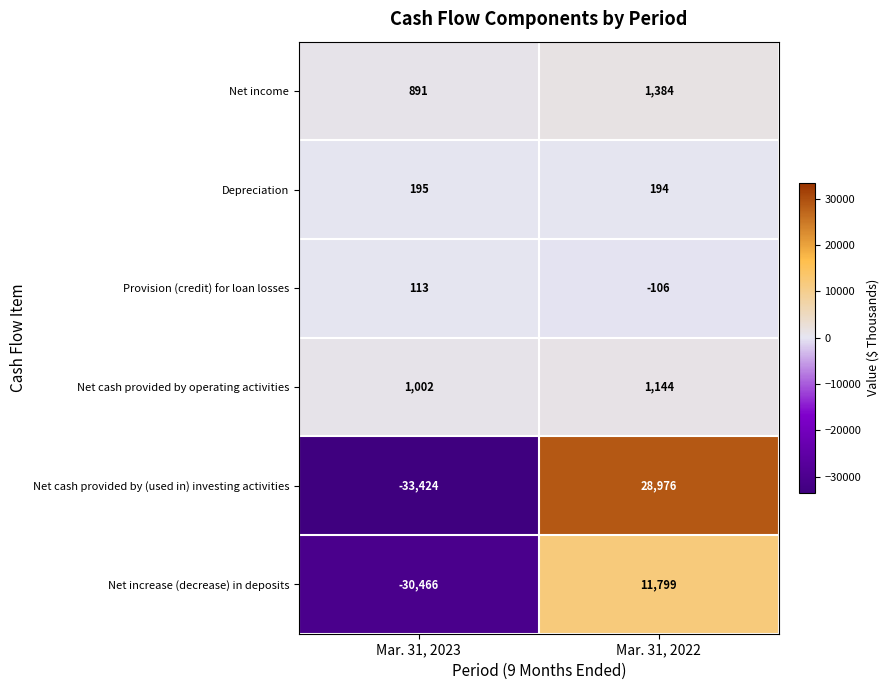

True or false: Provision (credit) for loan losses has a value of -72 at Mar. 31, 2022.

False